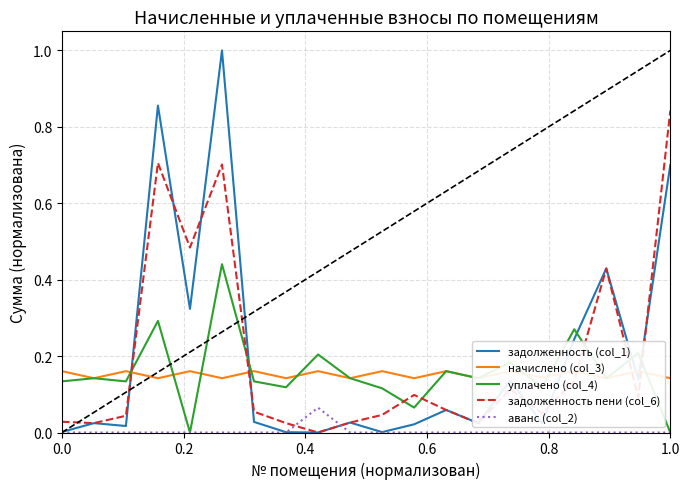

How many times do задолженность пени (col_6) and аванс (col_2) cross each other?

2